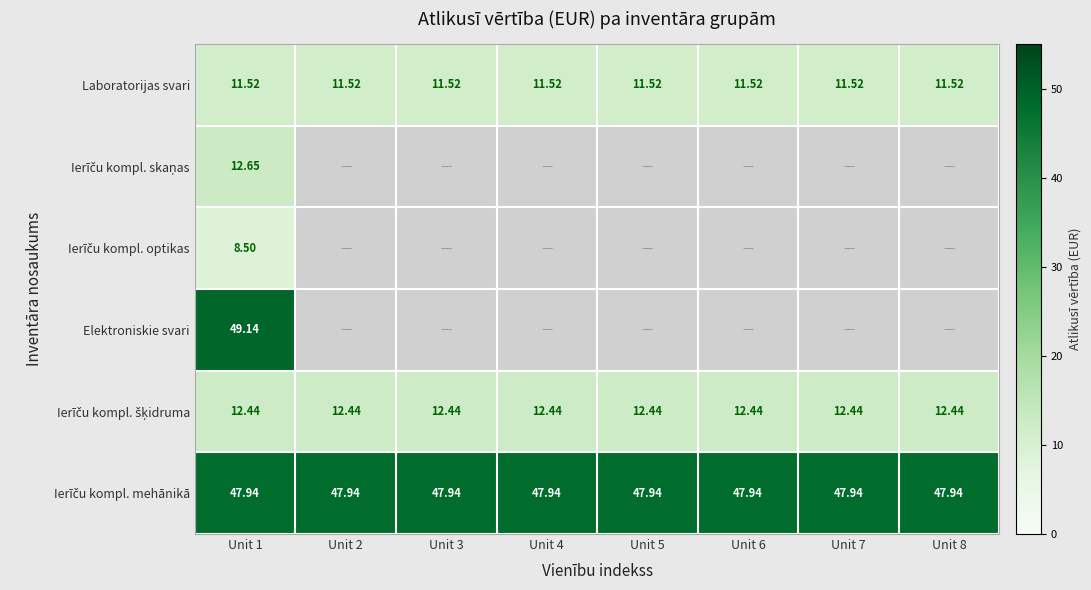

At how many categories does at least one series exceed 15?

8